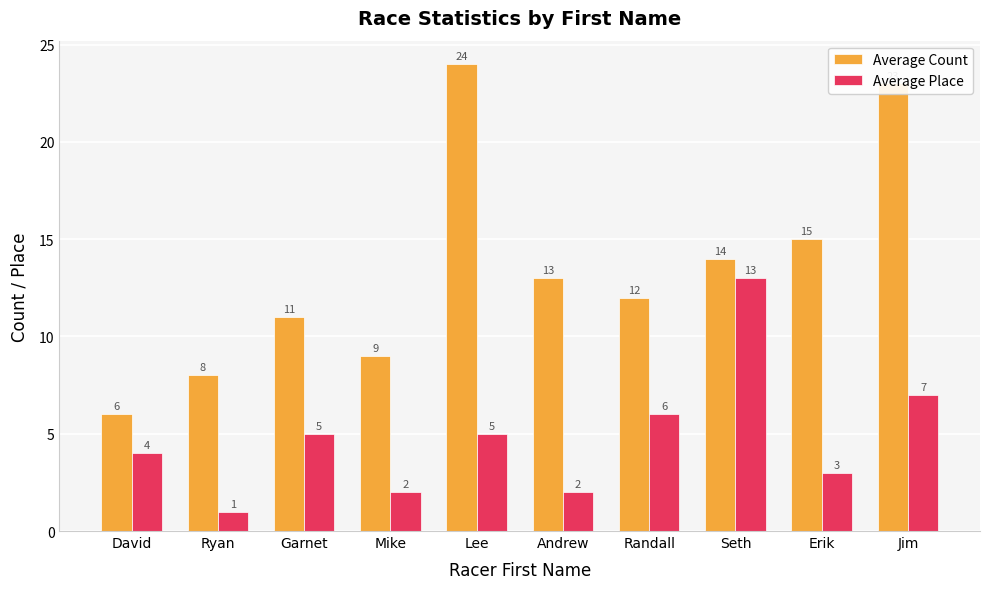

At which label is Average Count closest to 15?

Erik